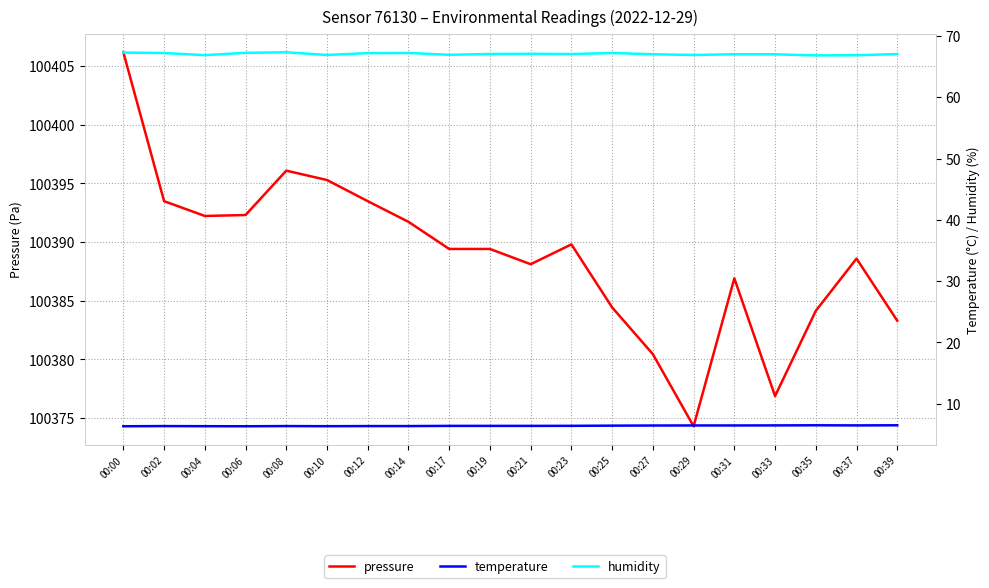

Reading left to right, transcribe all the data shown in this chart.

pressure: 100406.2	100393.5	100392.2	100392.3	100396.1	100395.3	100393.5	100391.7	100389.4	100389.4	100388.1	100389.8	100384.4	100380.4	100374.3	100386.9	100376.9	100384.1	100388.6	100383.3
temperature: 6.3	6.4	6.3	6.3	6.4	6.3	6.4	6.4	6.4	6.4	6.4	6.4	6.4	6.5	6.5	6.5	6.5	6.5	6.5	6.5
humidity: 67.3	67.2	66.9	67.2	67.3	66.9	67.2	67.2	66.9	67.0	67.1	67.0	67.2	67.0	66.9	67.0	67.0	66.8	66.8	67.0